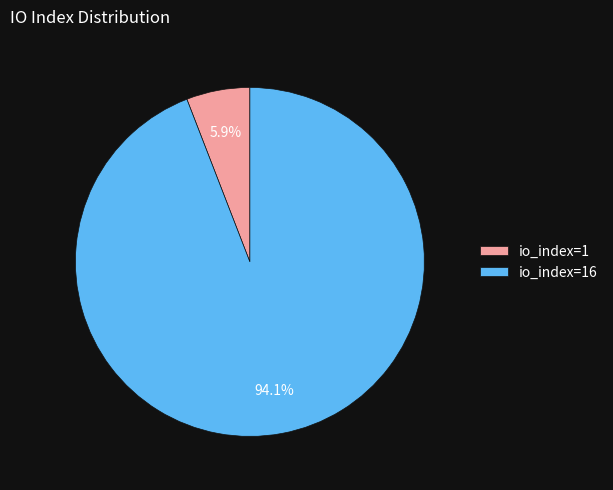

Which has a higher value, io_index=16 or io_index=1?

io_index=16